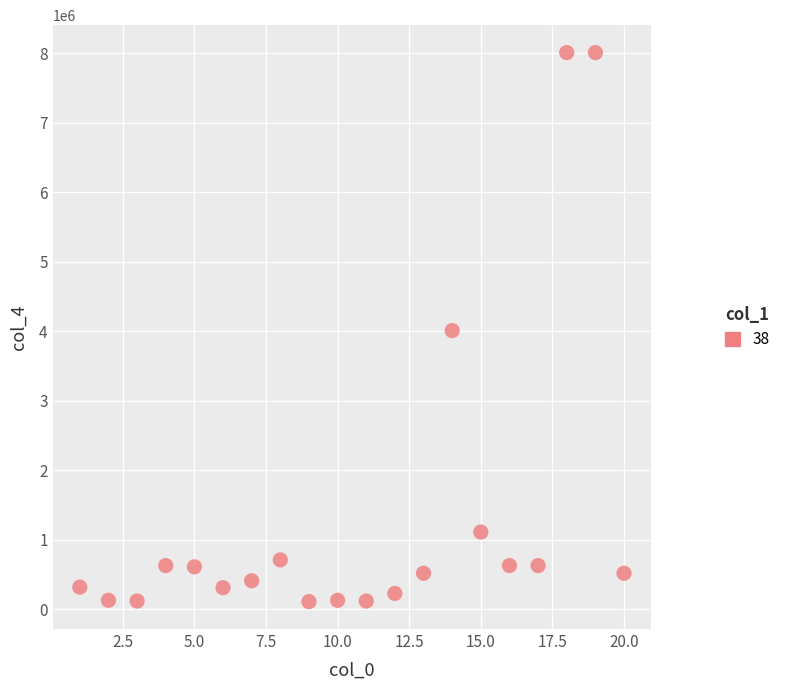

What is the range of X values (max minus min)?

19